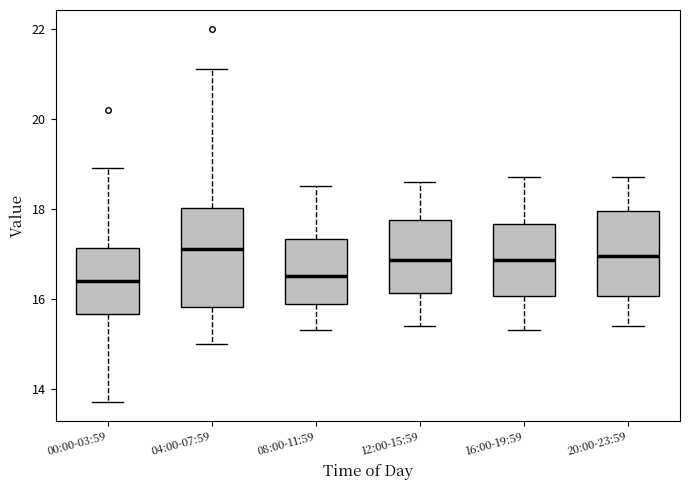

Where does the median line of the box for 00:00-03:59 sit on the y-axis? The values are not printed on the chart, so give them approximately, as read against the axis.

16.4